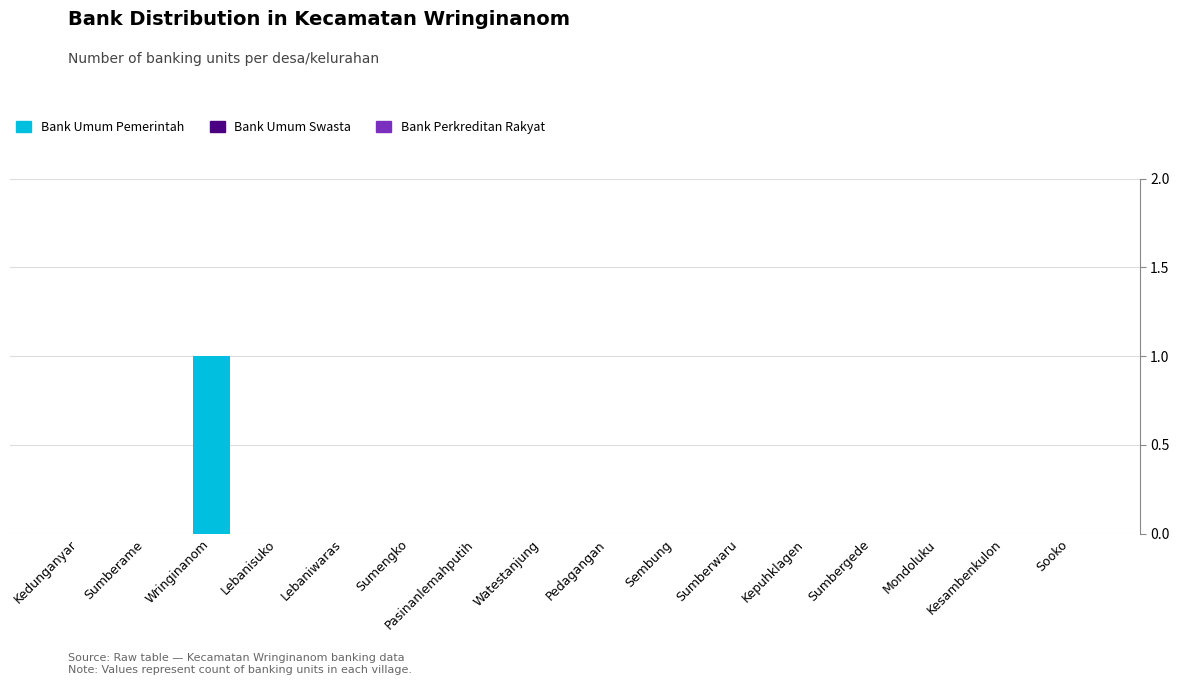

True or false: the data shows 0 at Pedagangan.

True